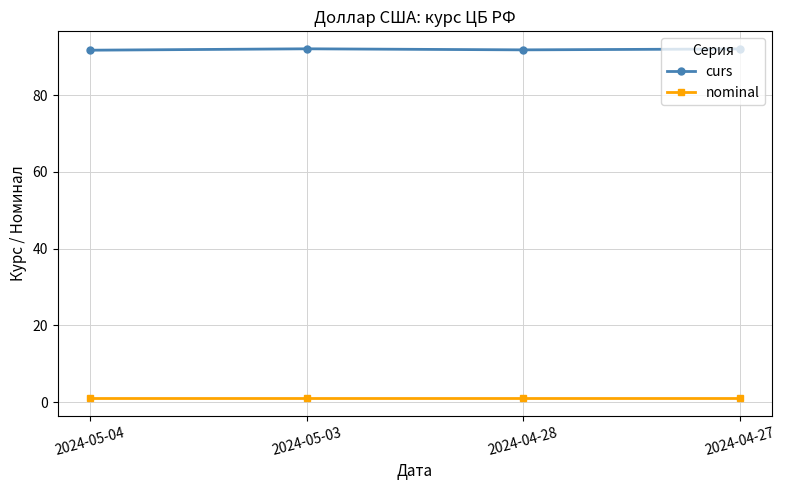

What is the value of the curs point at the 1st from the left?

91.7